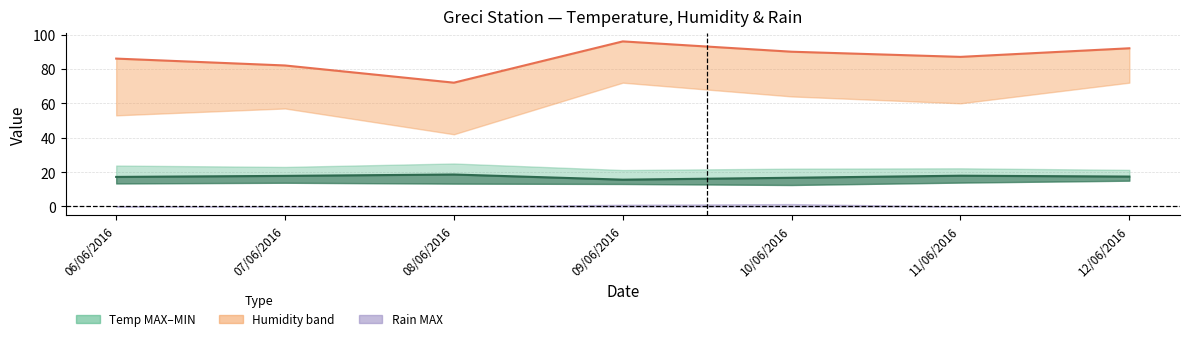

At which category does Humidity MED reach its first local peak?

09/06/2016